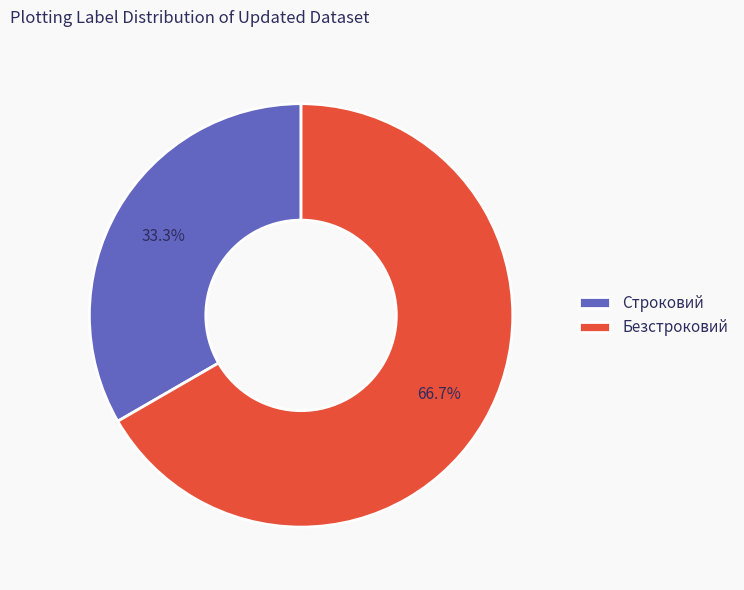

Count the number of slices in the pie.

2